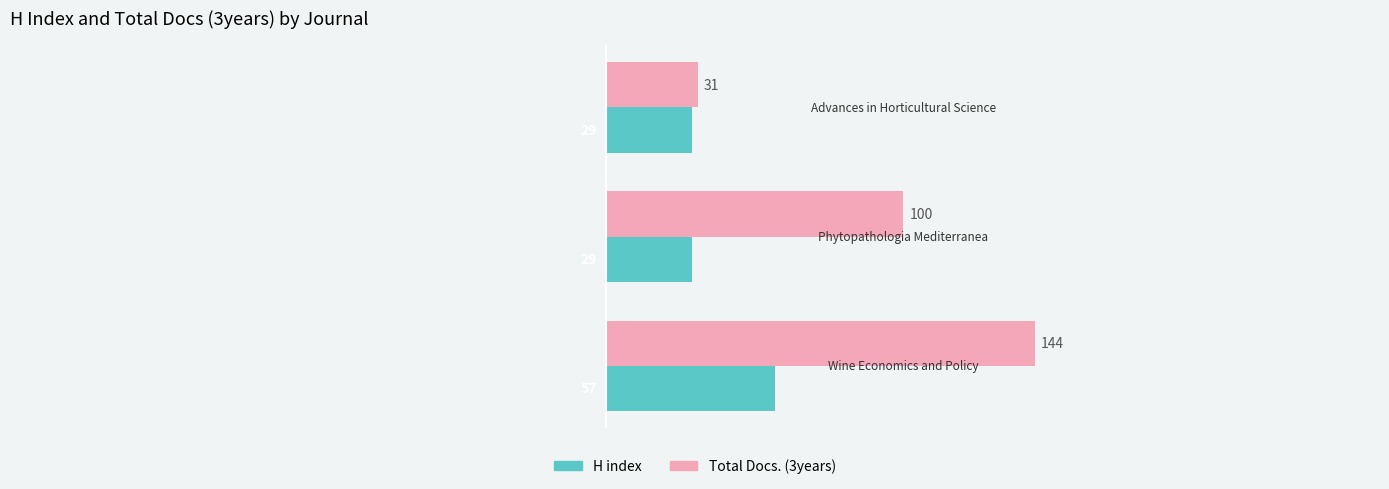

What is the sum of all H index values?

115